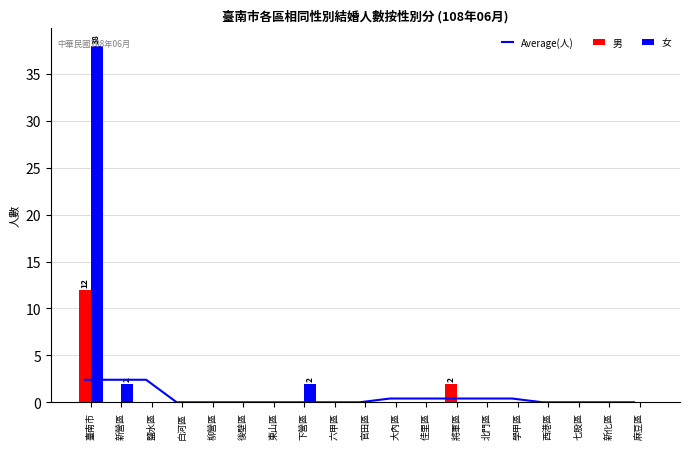

What position from the left is 東山區?

7